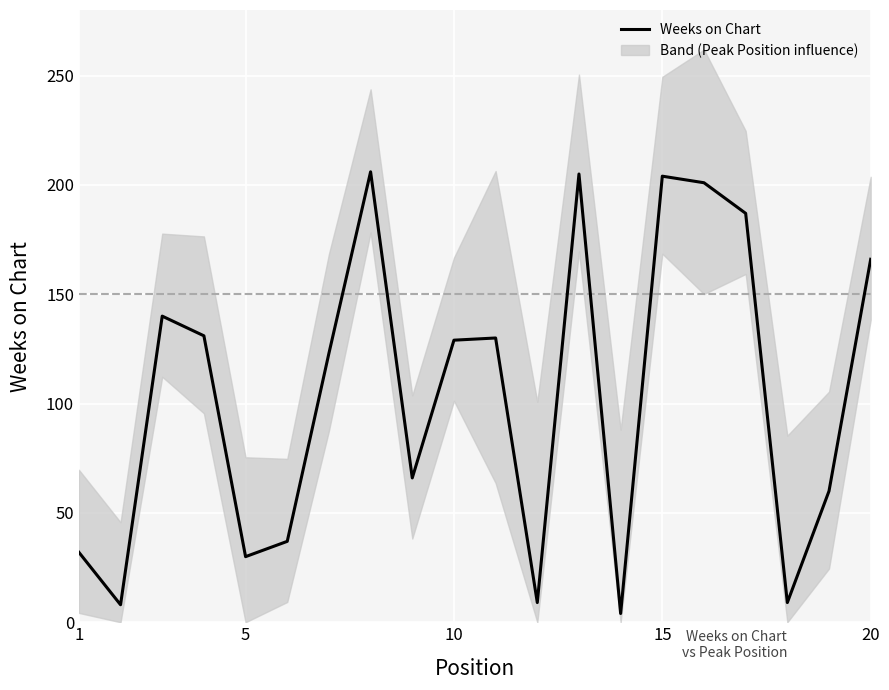

The value of Weeks on Chart at 20 is 166. True or false?

True